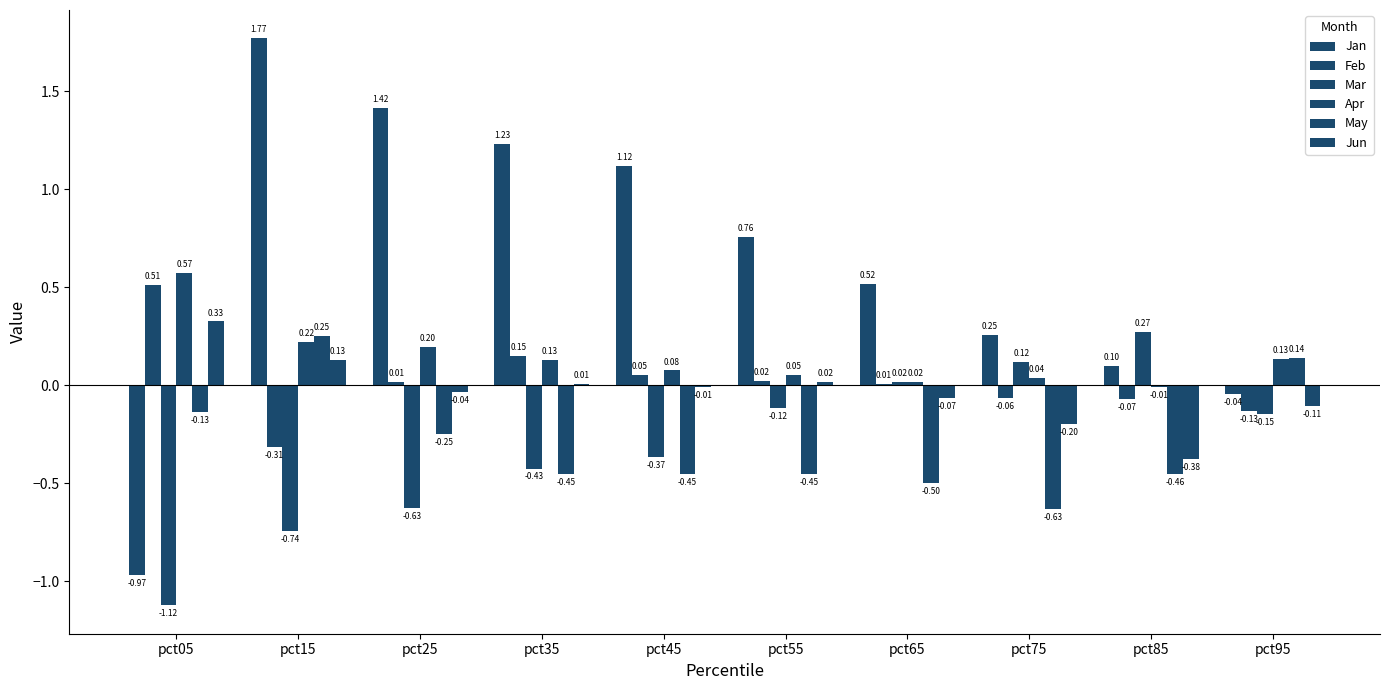

How many data points does each series have?

10